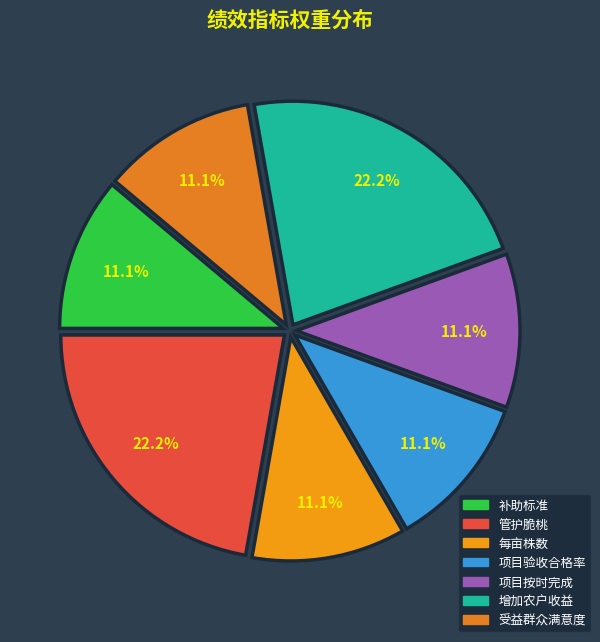

Which has a higher value, 补助标准 or 受益群众满意度?

补助标准